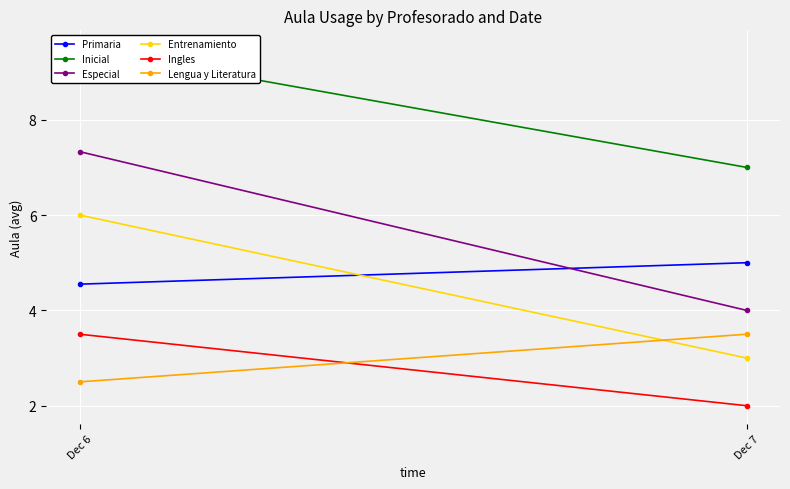

What is the difference between the Lengua y Literatura values at Dec 6 and Dec 7?

1.0